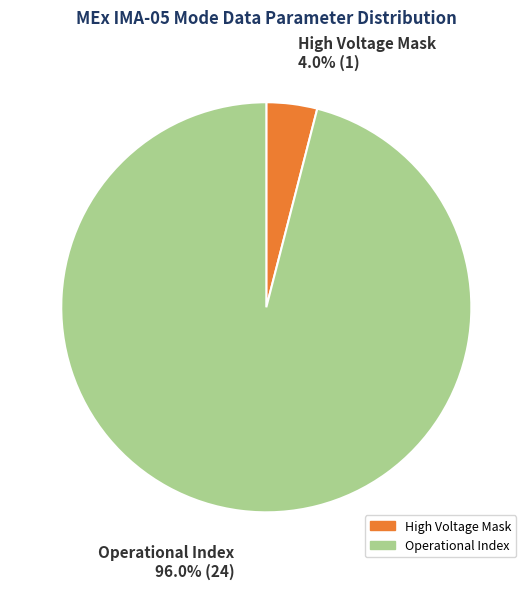

Count the number of slices in the pie.

2